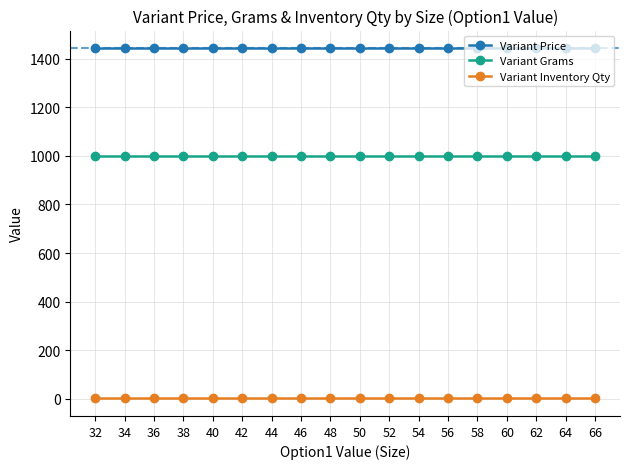

The value of Variant Price at 56 is 2128. True or false?

False